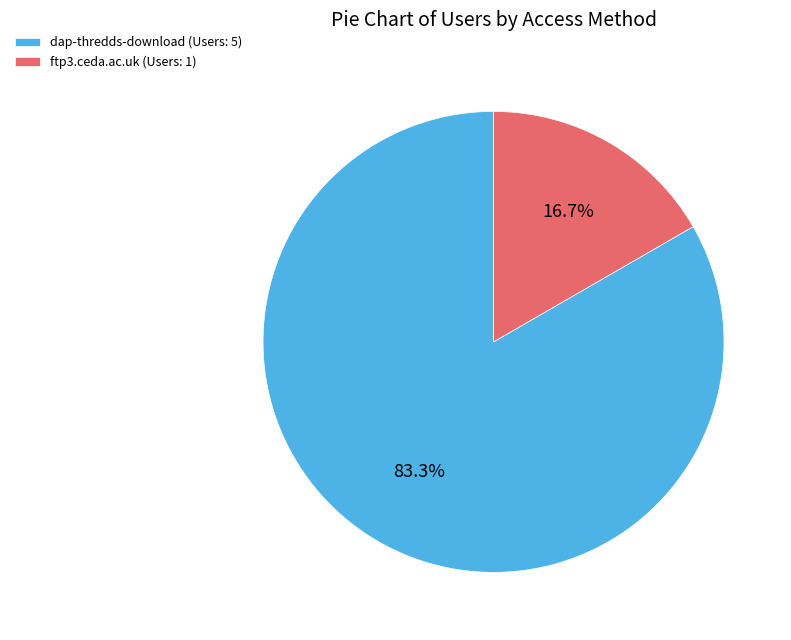

To the nearest percent, what is the combined percentage of dap-thredds-download and ftp3.ceda.ac.uk?

100%